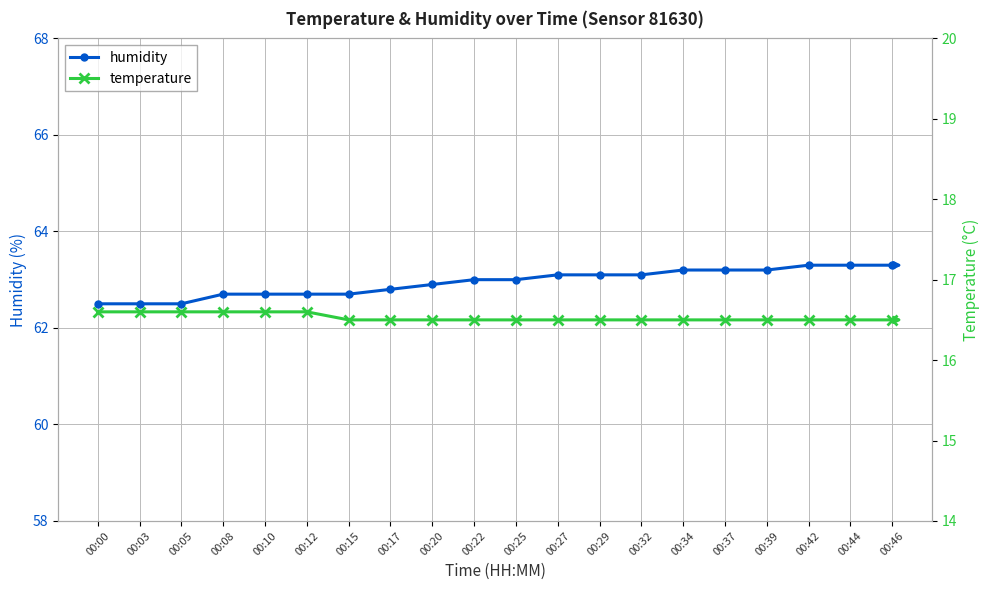

The temperature series shows 16.5 at 00:25. True or false?

True